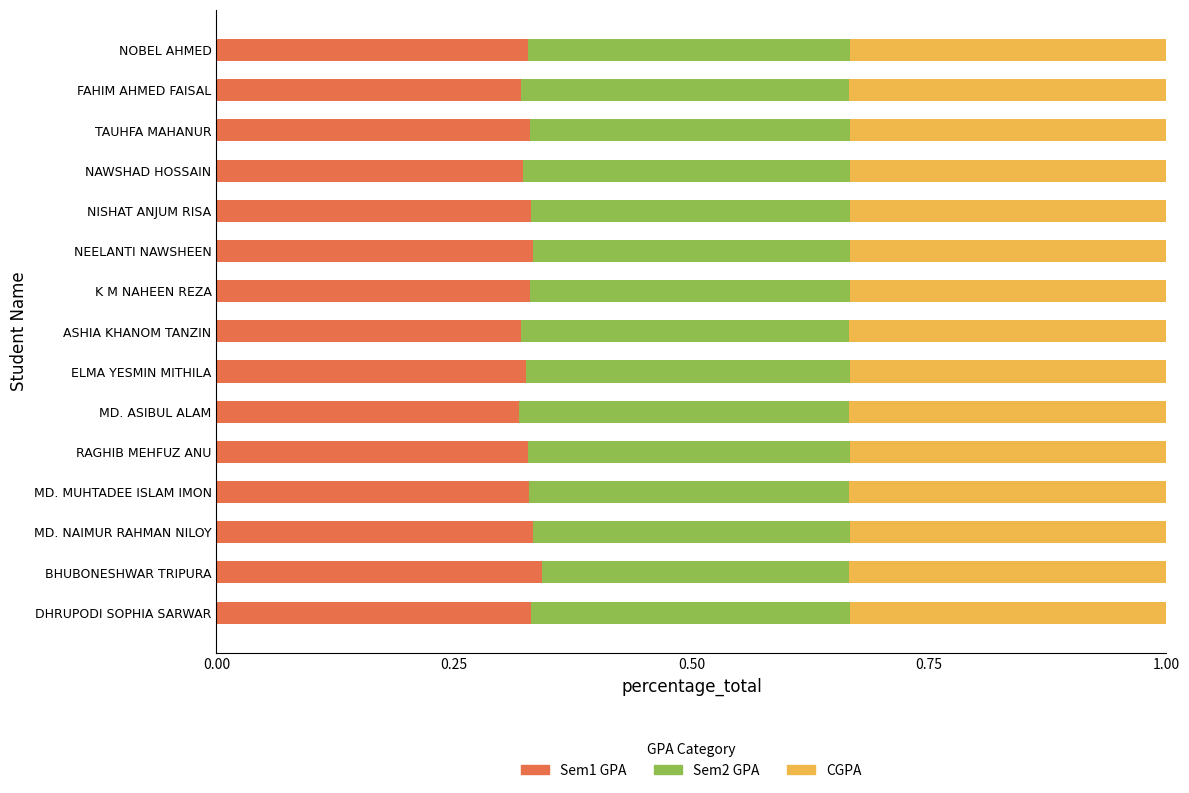

What is the total value across all series at MD. MUHTADEE ISLAM IMON?

1.0